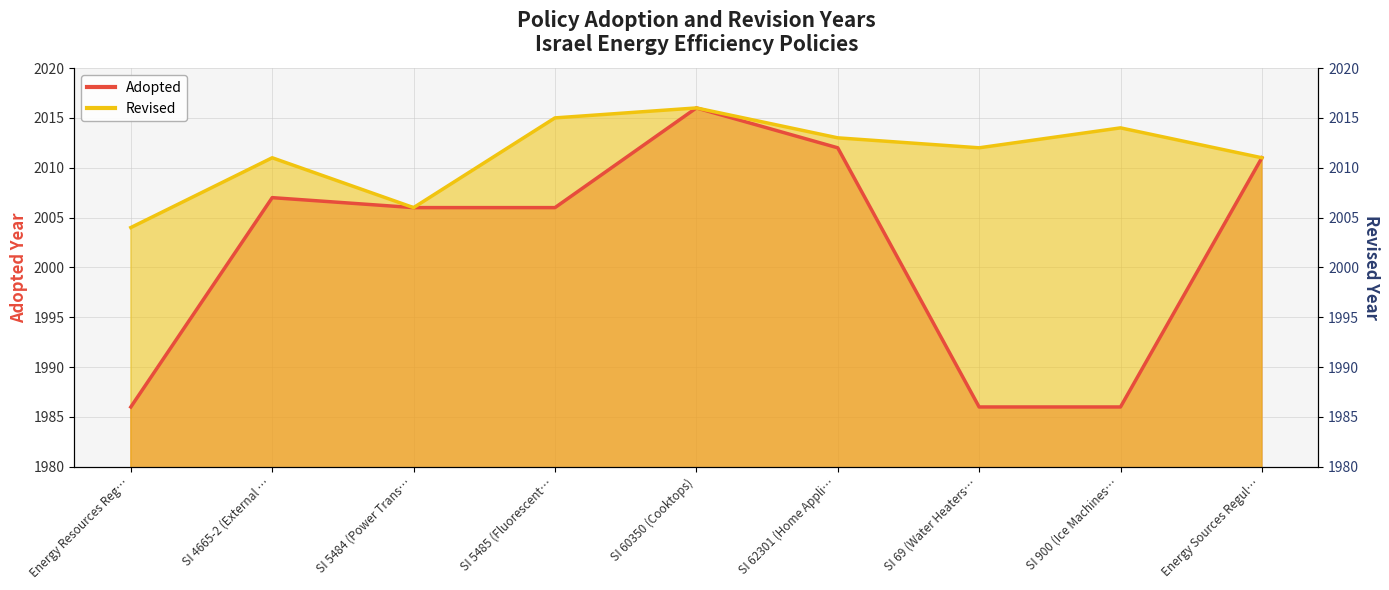

What is the spread (max minus min) of values at SI 62301 (Home Appli…?

1